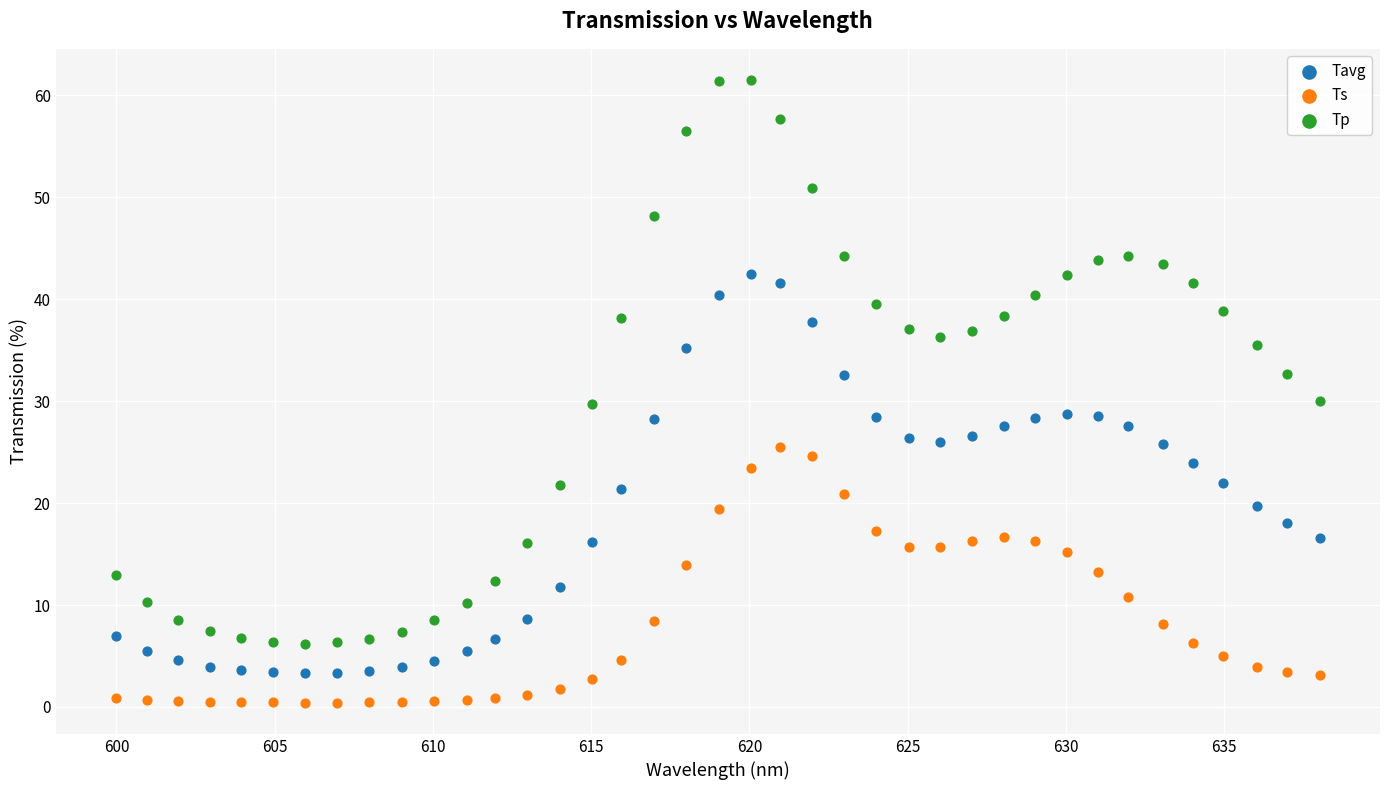

Which series reaches the minimum Y coordinate?

Ts